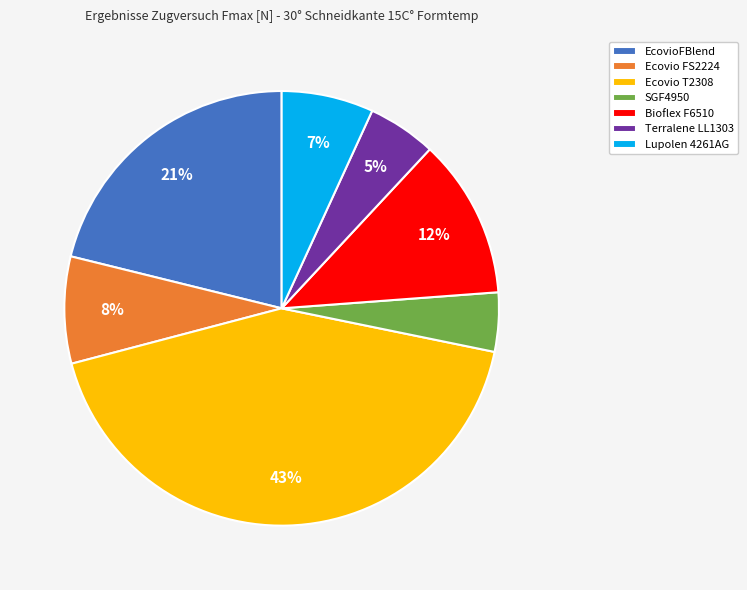

To the nearest percent, what is the combined percentage of Ecovio FS2224 and Bioflex F6510?

20%